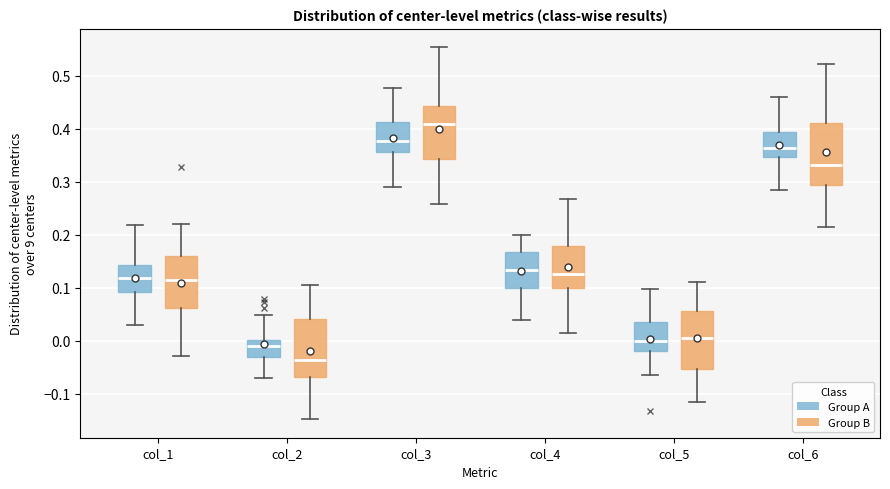

Reading left to right, transcribe this box plot: for each box, give where its median line is, the range the box spans, and where its two whiskers end, as read against the y-axis. The values are not printed on the chart, so give them approximately, as read against the axis.

col_1 (Group A): median 0.13, box 0.11 to 0.15, whiskers 0.05 to 0.21
col_1 (Group B): median 0.14, box 0.10 to 0.16, whiskers 0.04 to 0.23
col_2 (Group A): median 0.01, box -0.03 to 0.04, whiskers -0.09 to 0.07
col_2 (Group B): median 0.00, box -0.03 to 0.05, whiskers -0.11 to 0.14
col_3 (Group A): median 0.38, box 0.36 to 0.42, whiskers 0.32 to 0.48
col_3 (Group B): median 0.39, box 0.33 to 0.44, whiskers 0.27 to 0.49
col_4 (Group A): median 0.13, box 0.10 to 0.17, whiskers 0.04 to 0.20
col_4 (Group B): median 0.13, box 0.10 to 0.18, whiskers 0.01 to 0.27
col_5 (Group A): median -0.01, box -0.04 to 0.01, whiskers -0.08 to 0.07
col_5 (Group B): median 0.00, box -0.03 to 0.05, whiskers -0.12 to 0.11
col_6 (Group A): median 0.35, box 0.33 to 0.38, whiskers 0.27 to 0.44
col_6 (Group B): median 0.37, box 0.32 to 0.41, whiskers 0.22 to 0.51